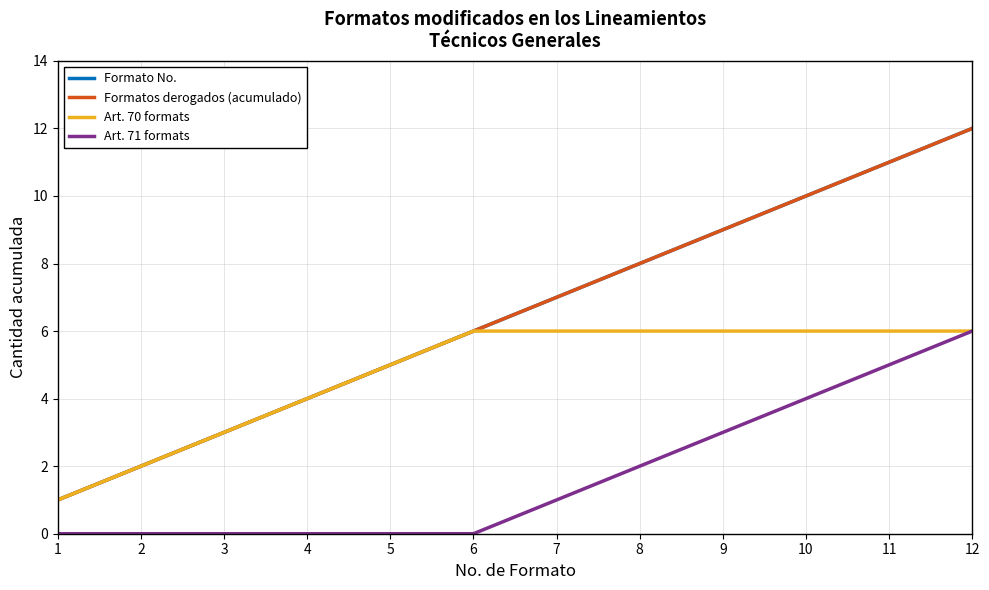

Does the chart have visible grid lines?

Yes